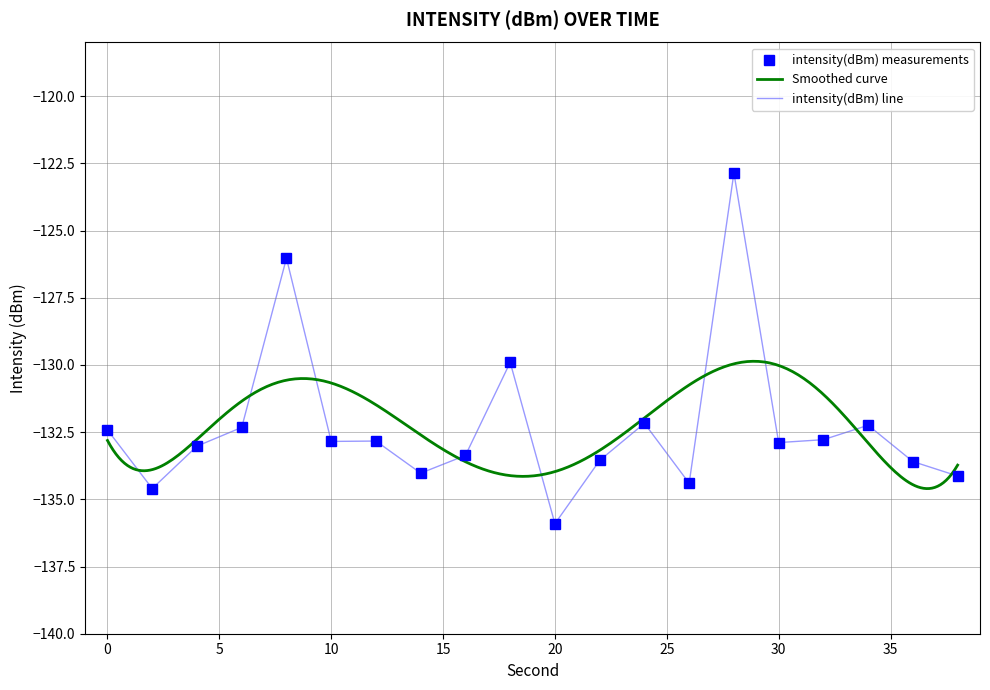

What is the sum of all values?

-2645.9